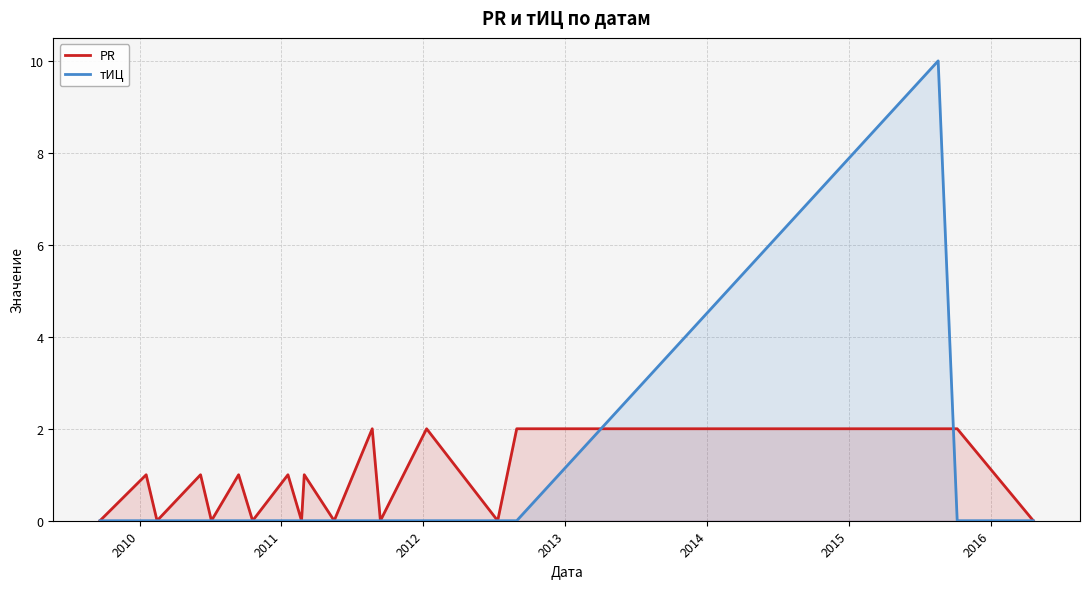

What is the greatest value displayed?

10